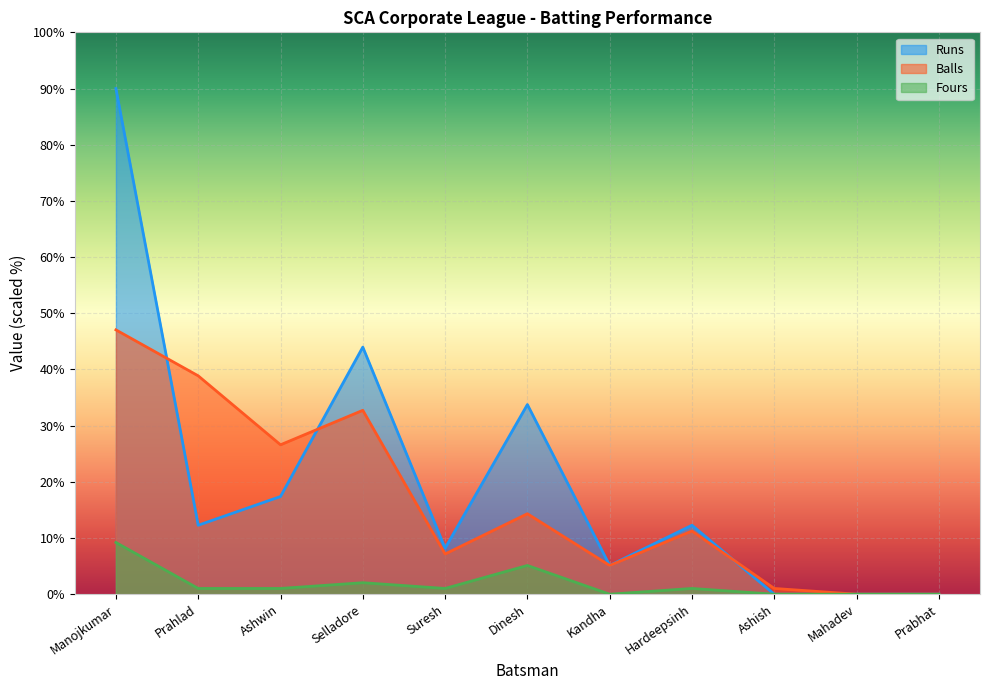

What position from the left is Prabhat?

11